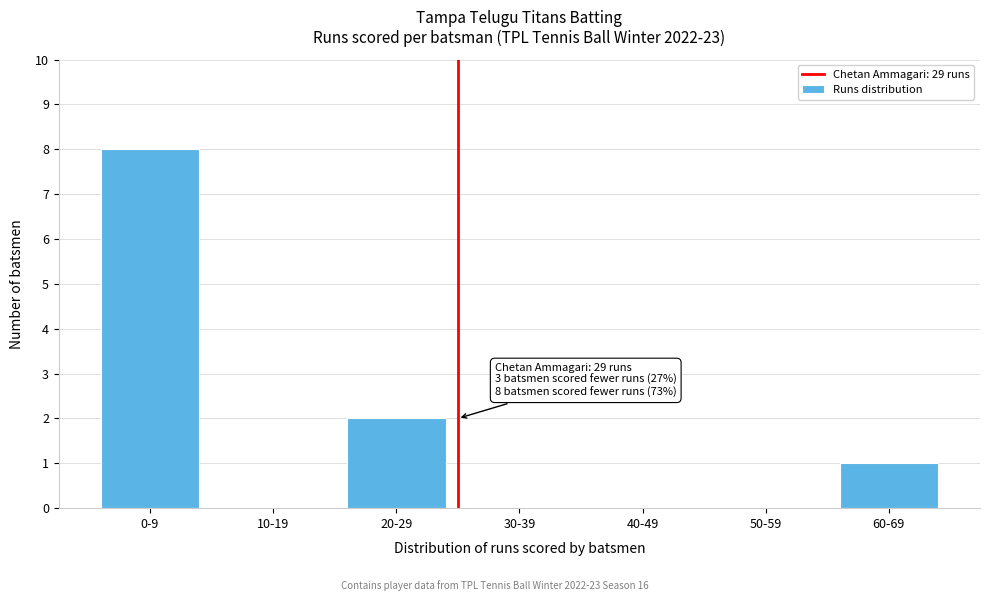

Reading right to left, extract all data points from this chart.

60-69=1	50-59=0	40-49=0	30-39=0	20-29=2	10-19=0	0-9=8